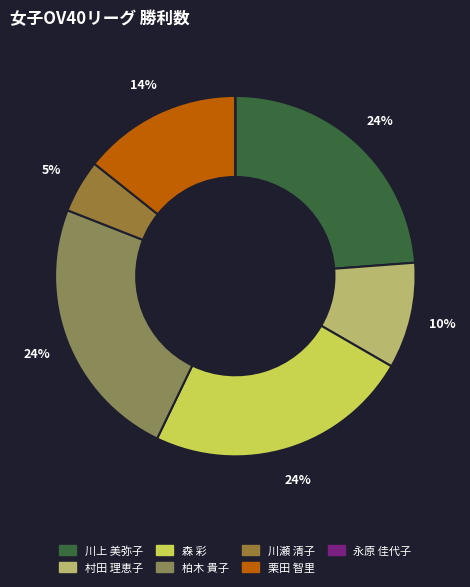

True or false: 川瀬 清子 accounts for 17% of the total.

False